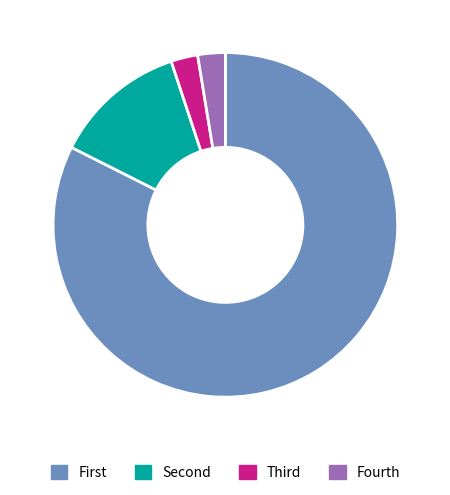

Which category has the biggest portion of the pie?

First